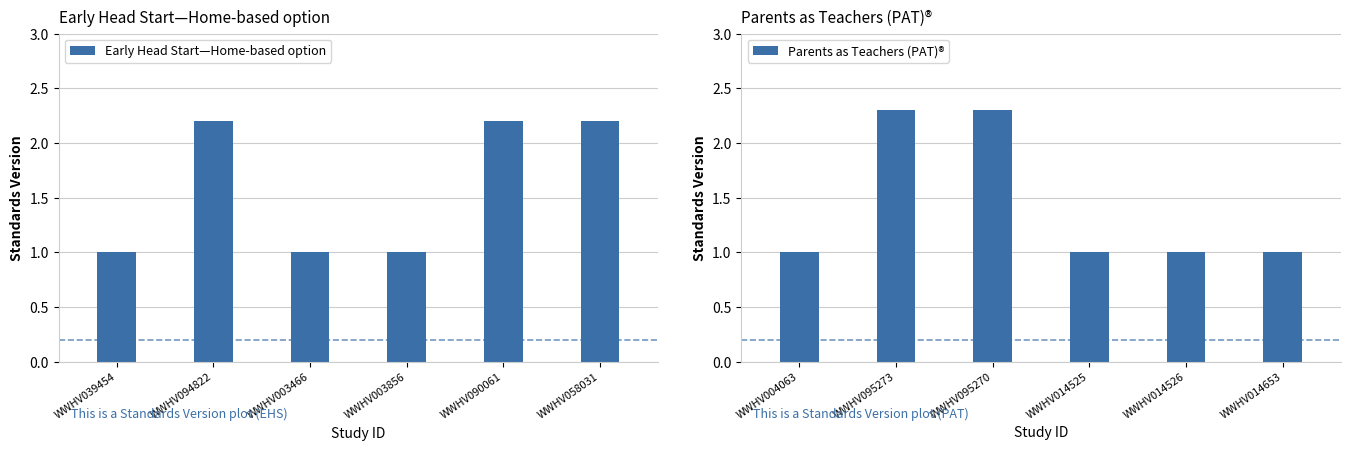

The Early Head Start—Home-based option series shows 0.6 at WWHV090061. True or false?

False